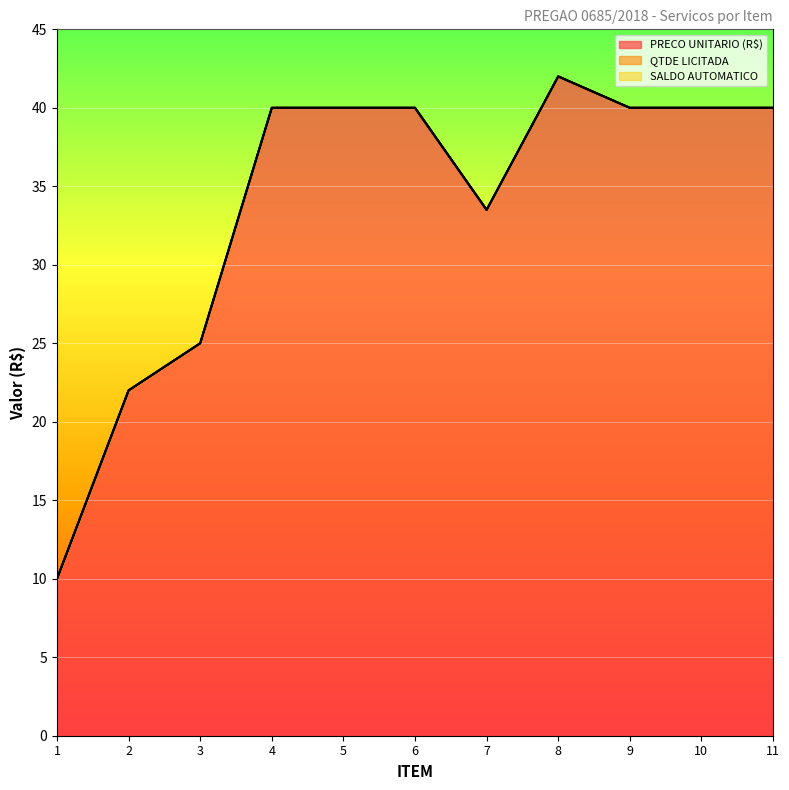

Which series has the largest total across all categories?

PRECO UNITARIO (R$)